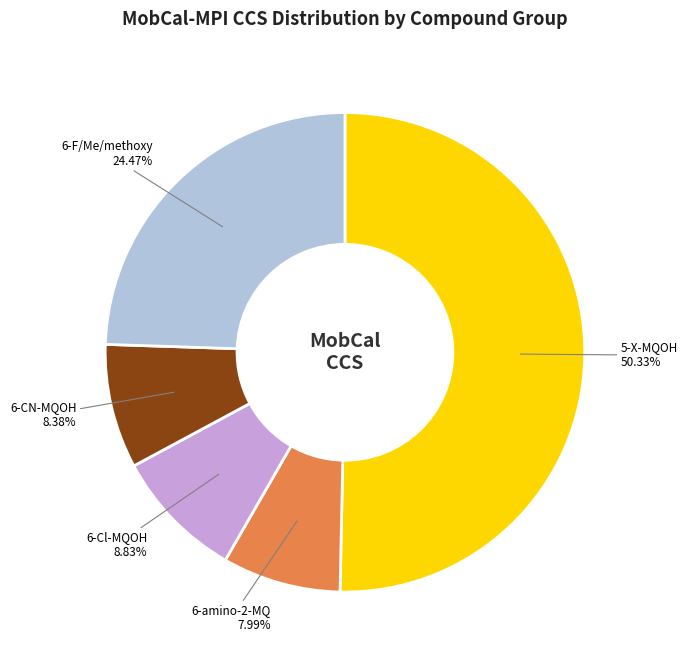

Which category has the smallest portion of the pie?

6-amino-2-MQ